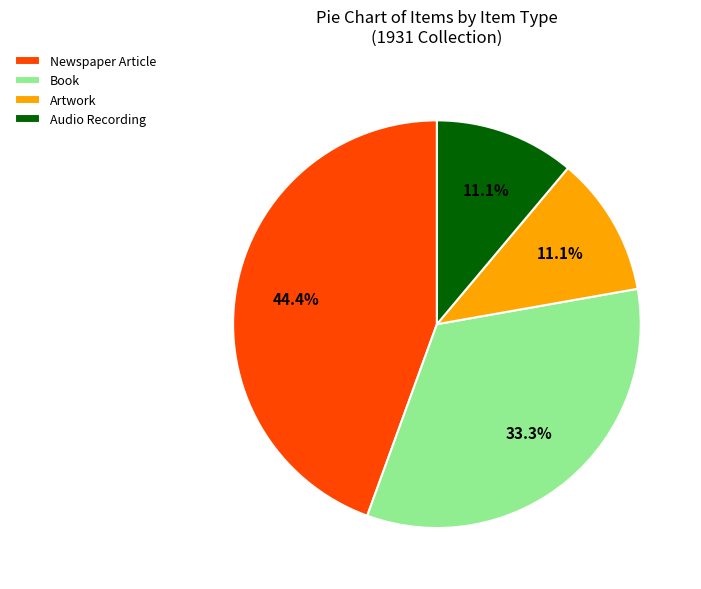

How many segments does this pie chart have?

4